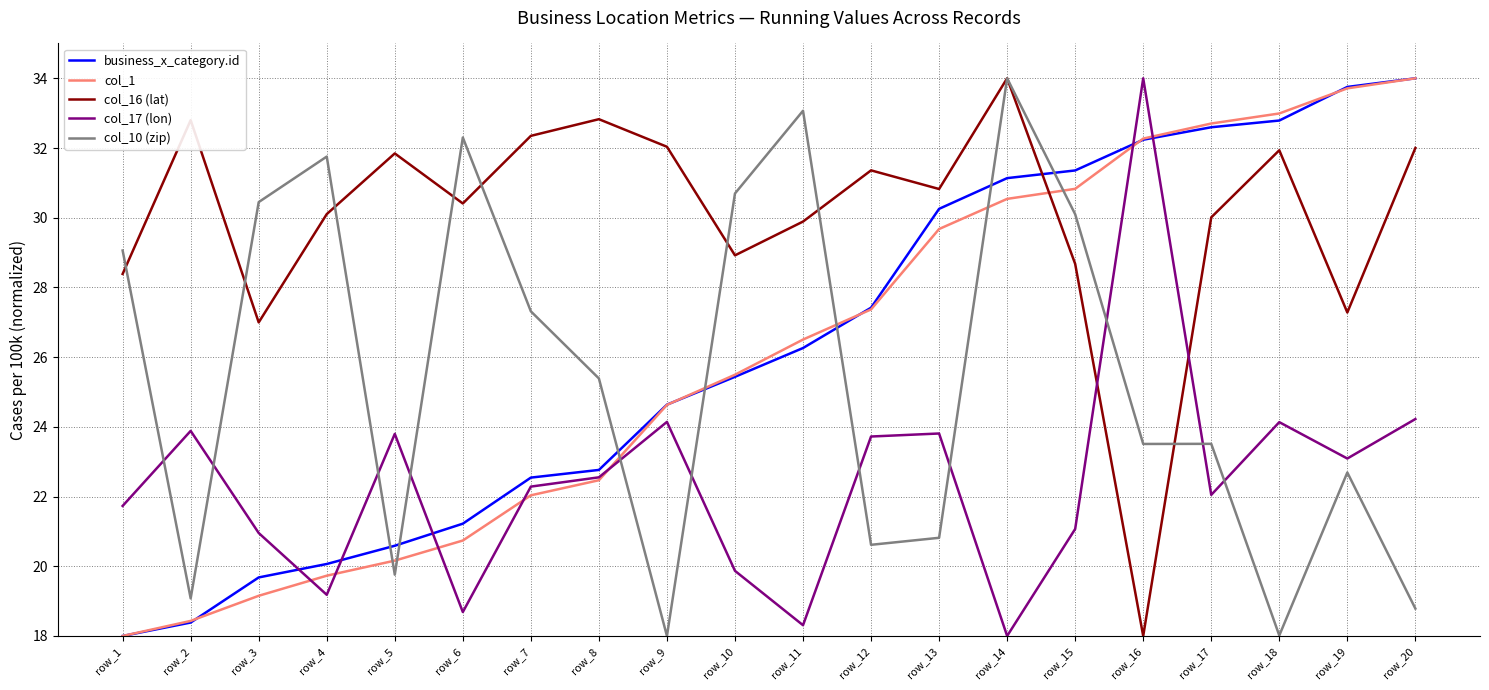

Which series changed the most between row_3 and row_10?

col_1